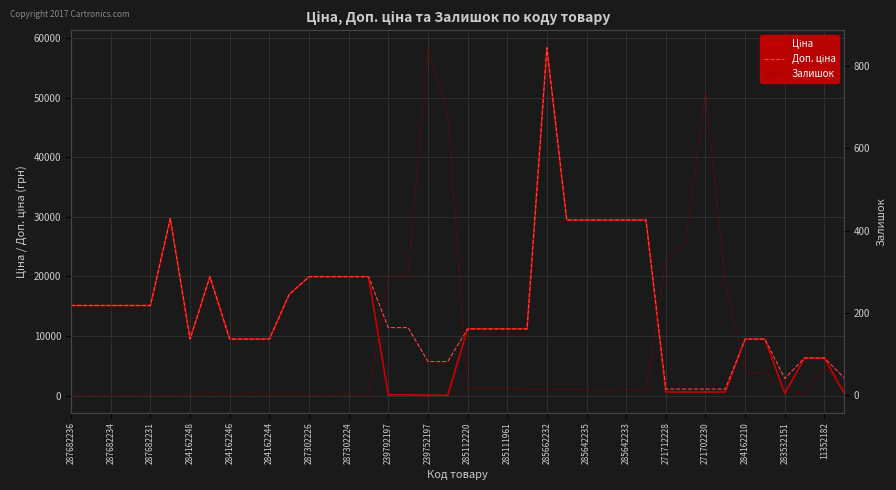

Which series has the largest total across all categories?

Доп. ціна